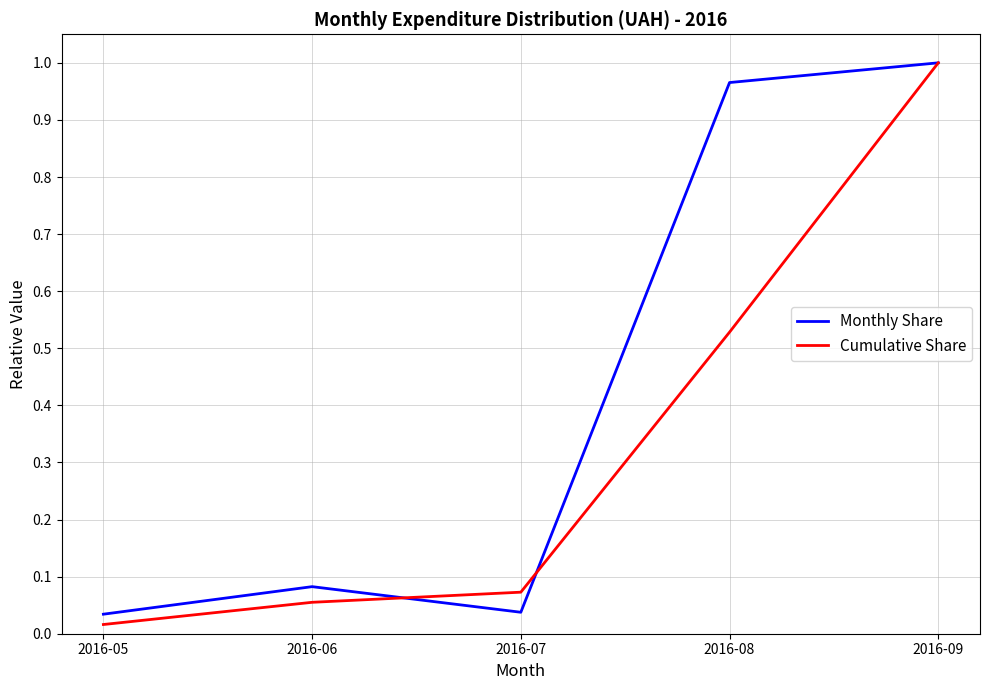

How many distinct data groups are displayed?

2